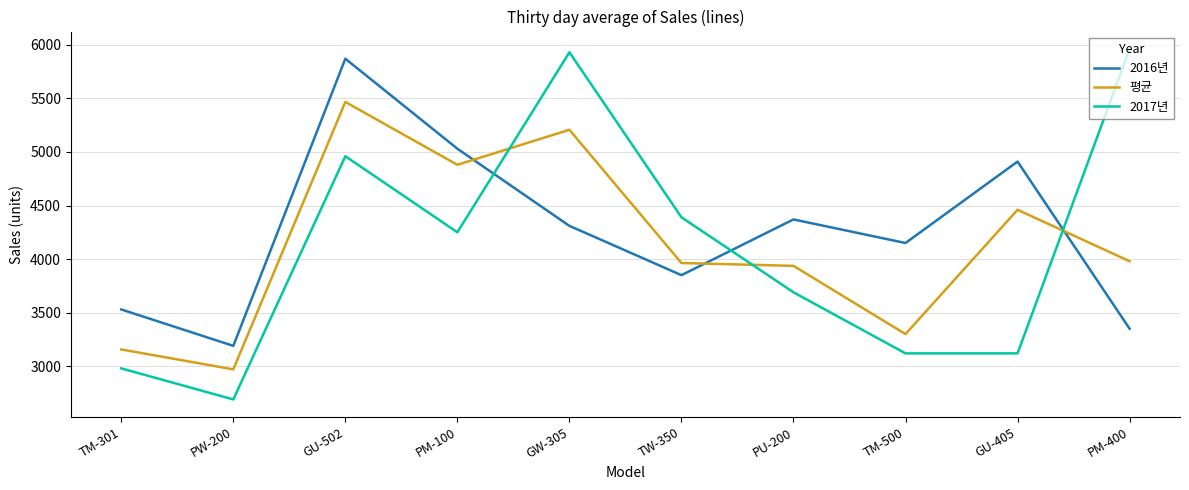

Rank the series at PU-200 from lowest to highest value.

2017년, 평균, 2016년